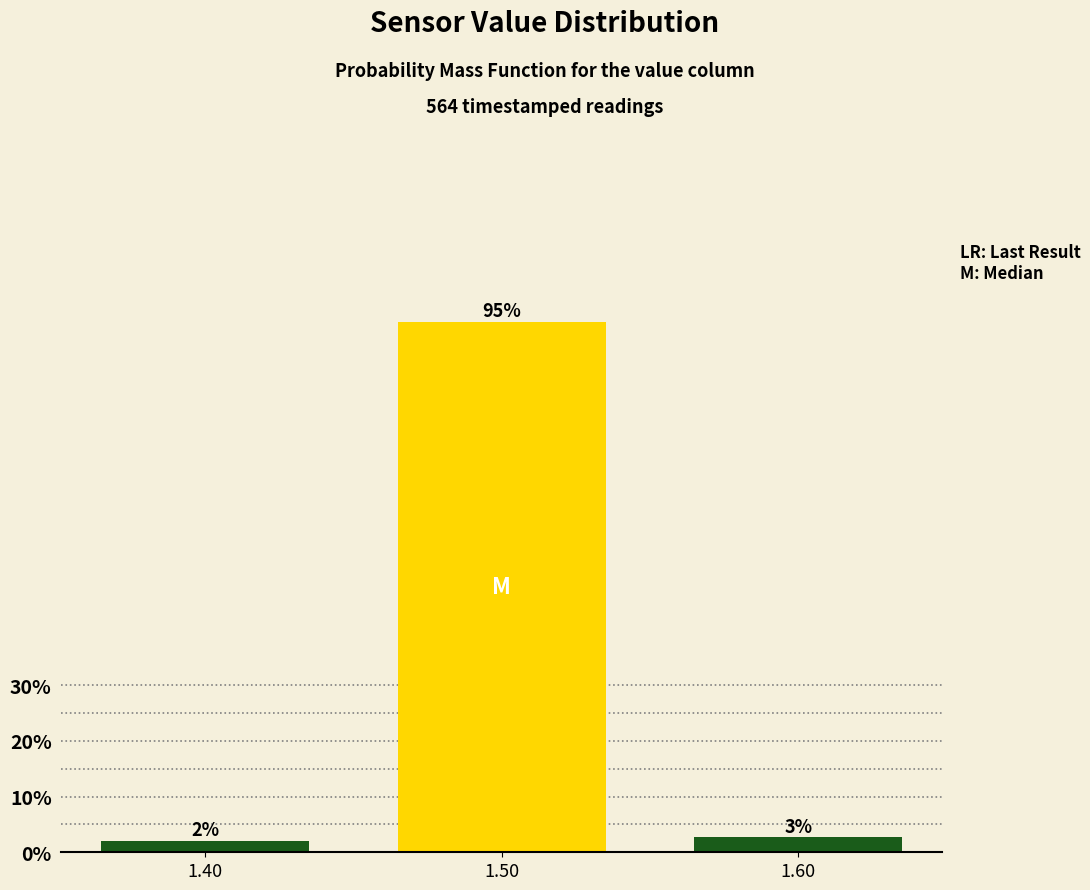

Between 1.60 and 1.50, which is larger?

1.50